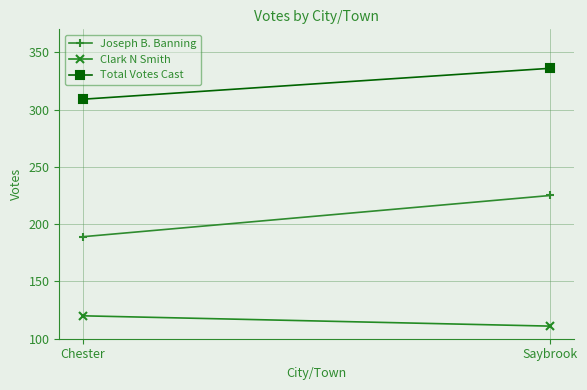

What is the label of the 1st point from the right?

Saybrook